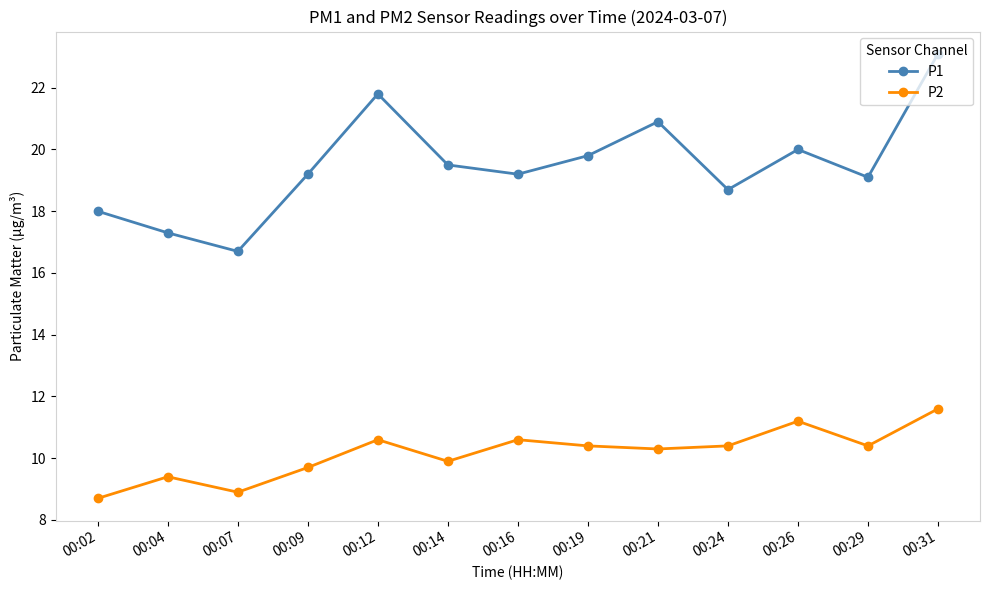

At which label does P1 first exceed 19?

00:09